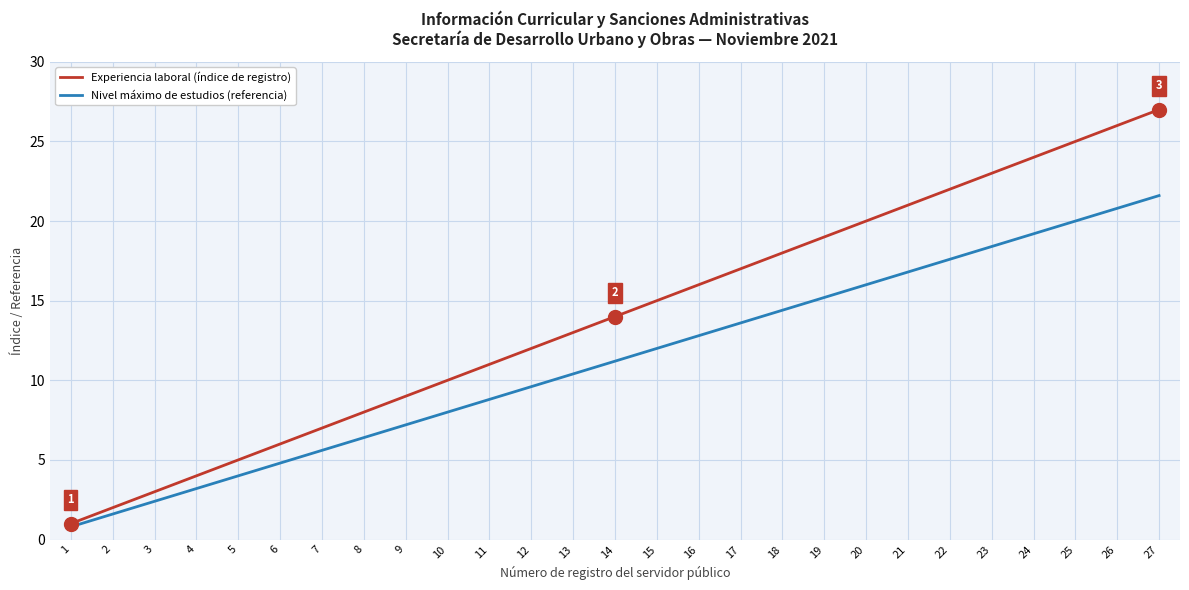

List the series in order of their overall mean, highest first.

Experiencia laboral (índice de registro), Nivel máximo de estudios (referencia)